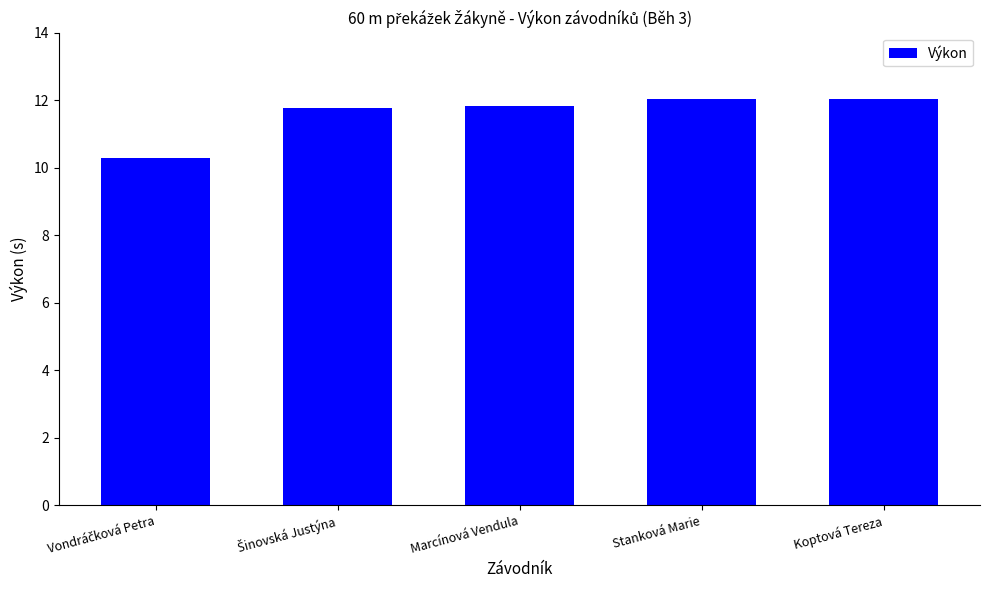

What is the average value?

11.6